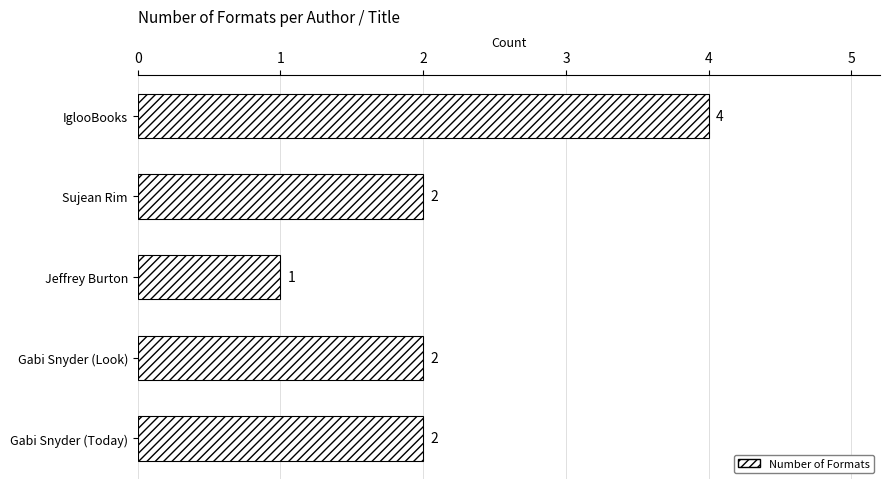

The chart shows a value of 4 at IglooBooks. True or false?

True